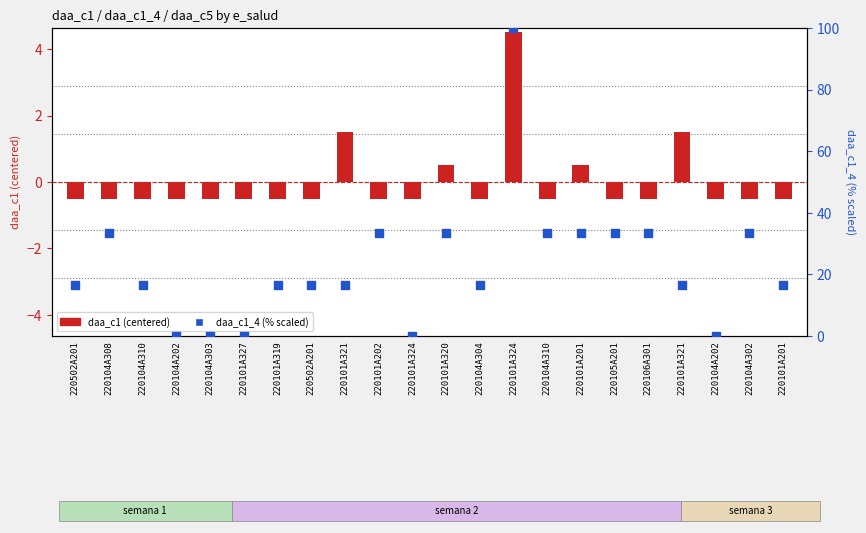

At how many categories does at least one series exceed 89?

1